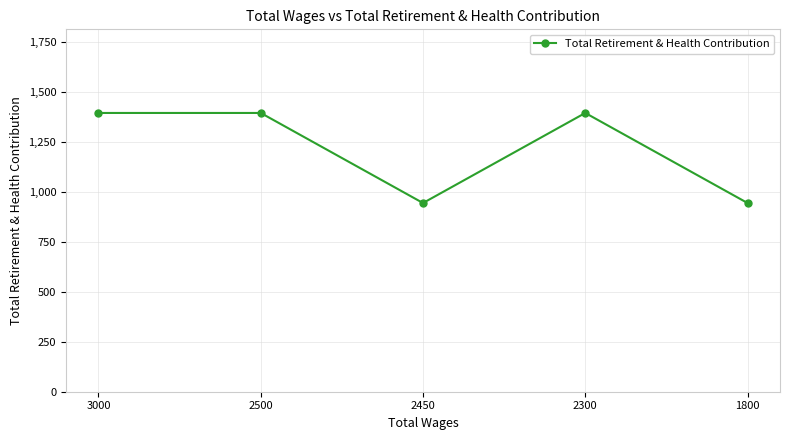

Where is the first local minimum?

2450